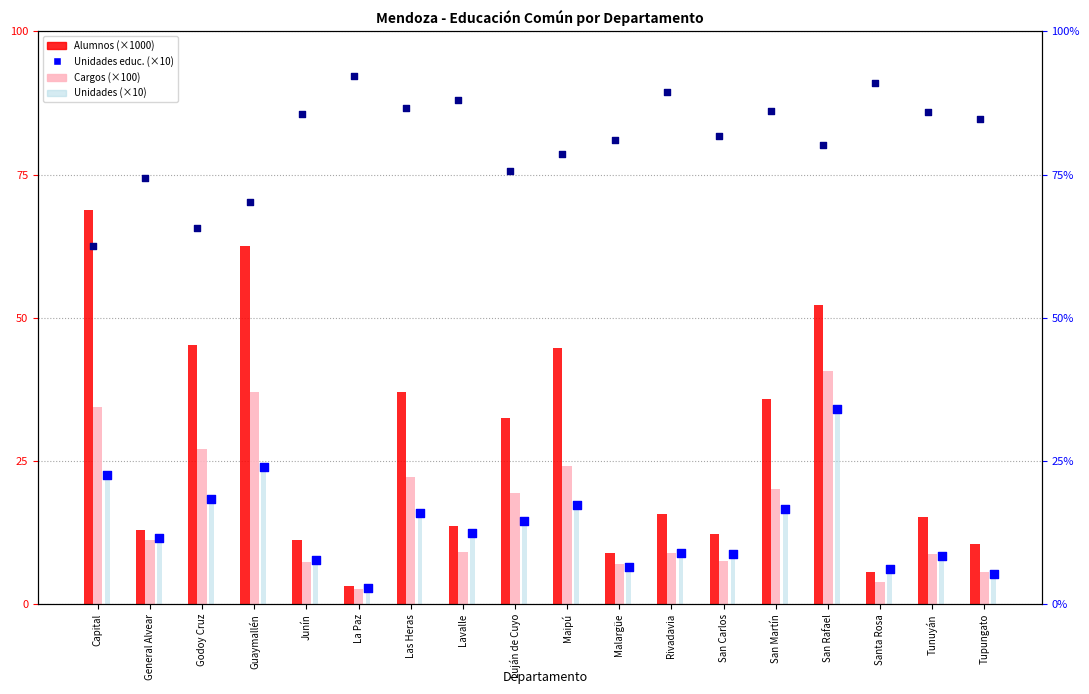

Which series reaches the minimum Y coordinate?

Cargos (×100)